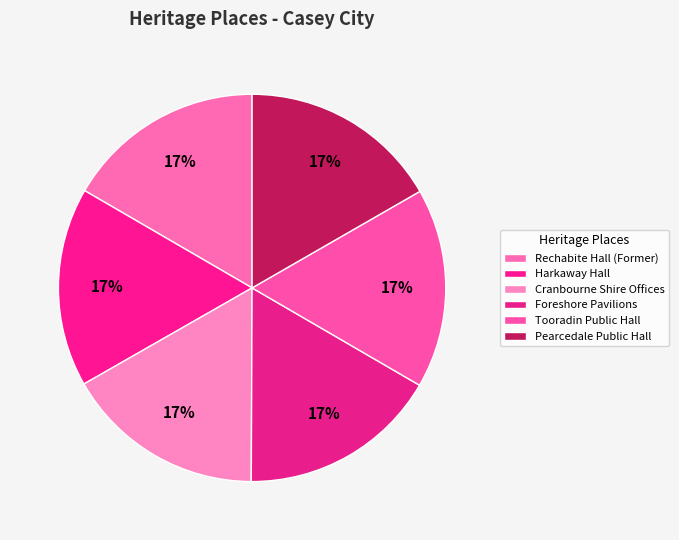

What percentage do Harkaway Hall and Tooradin Public Hall together represent?

33.3%